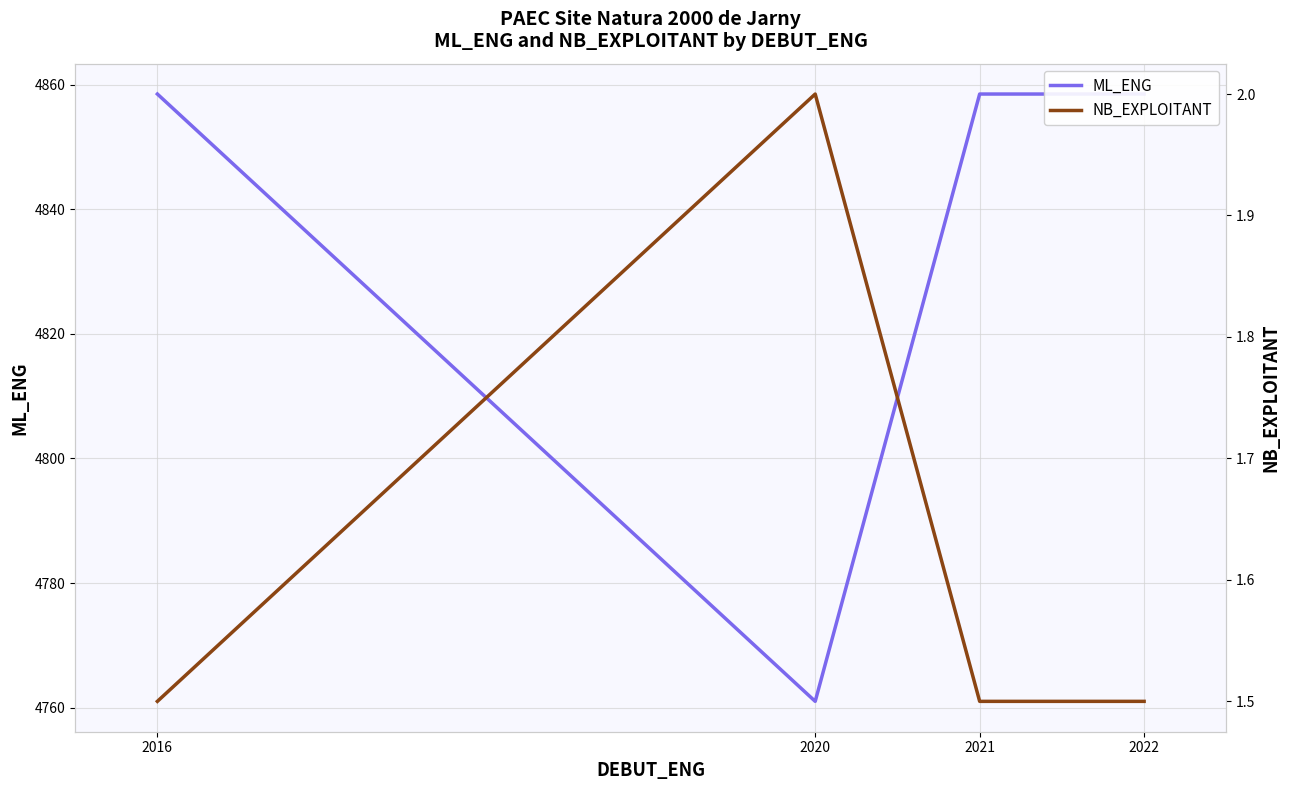

Which series has the widest spread of values?

ML_ENG